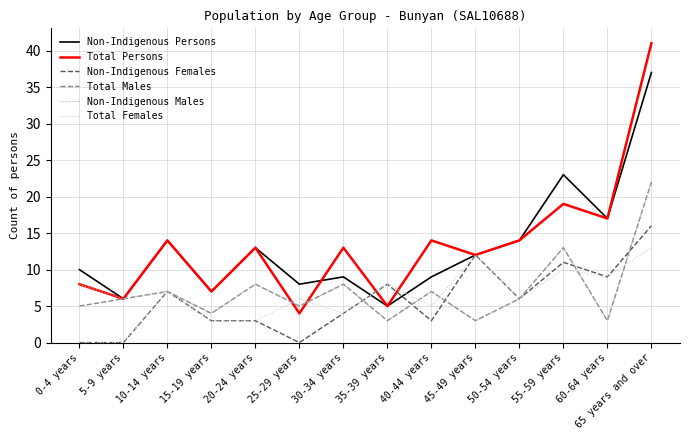

What is the maximum value shown in the chart?

41